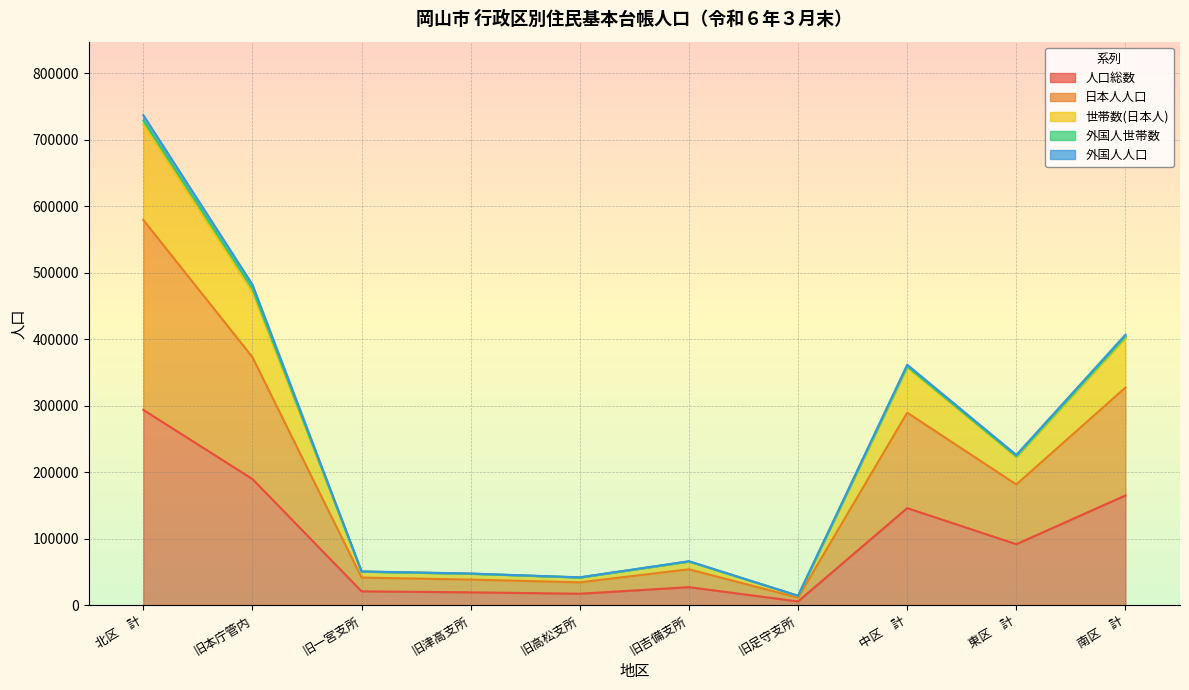

In 日本人人口, how many points are lower than both neighbors (excluding endpoints)?

3